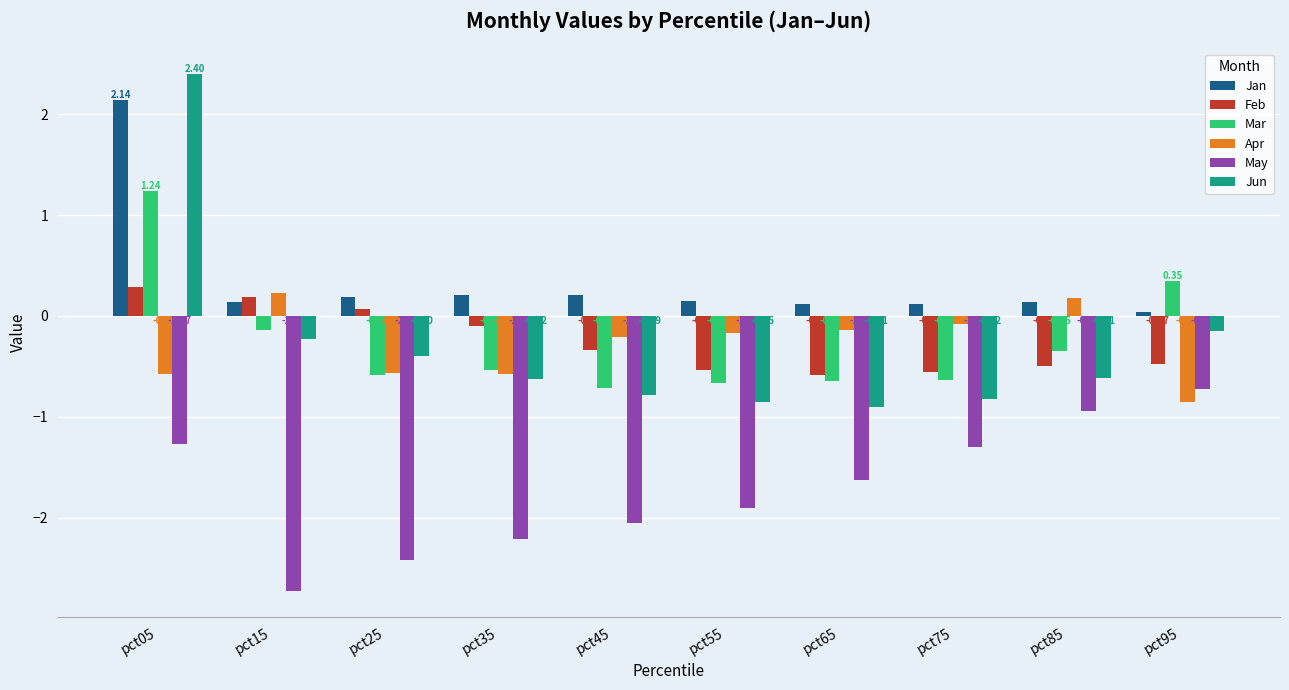

How many bars are there in total?

60